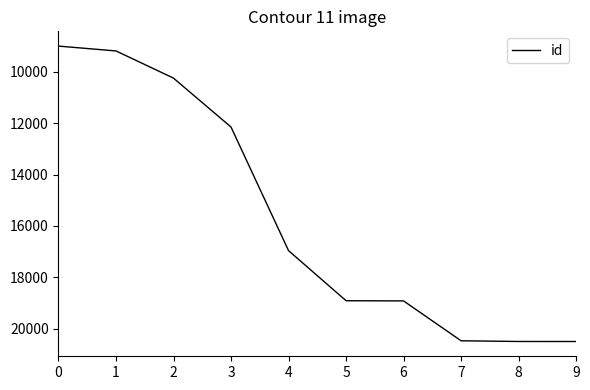

What is the maximum value shown in the chart?

20491